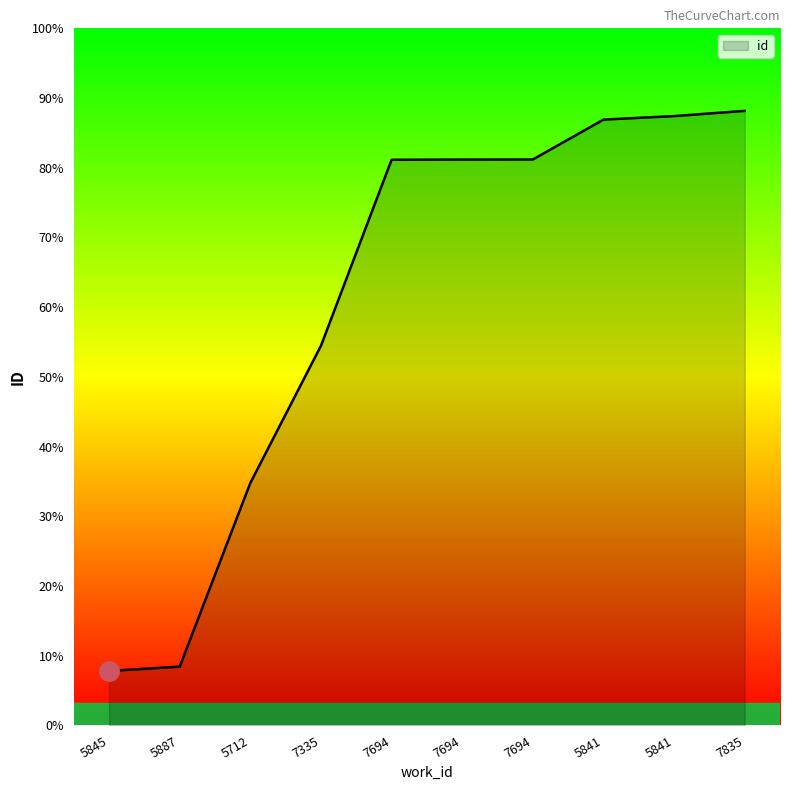

Is this an area chart (filled region under the line)?

Yes